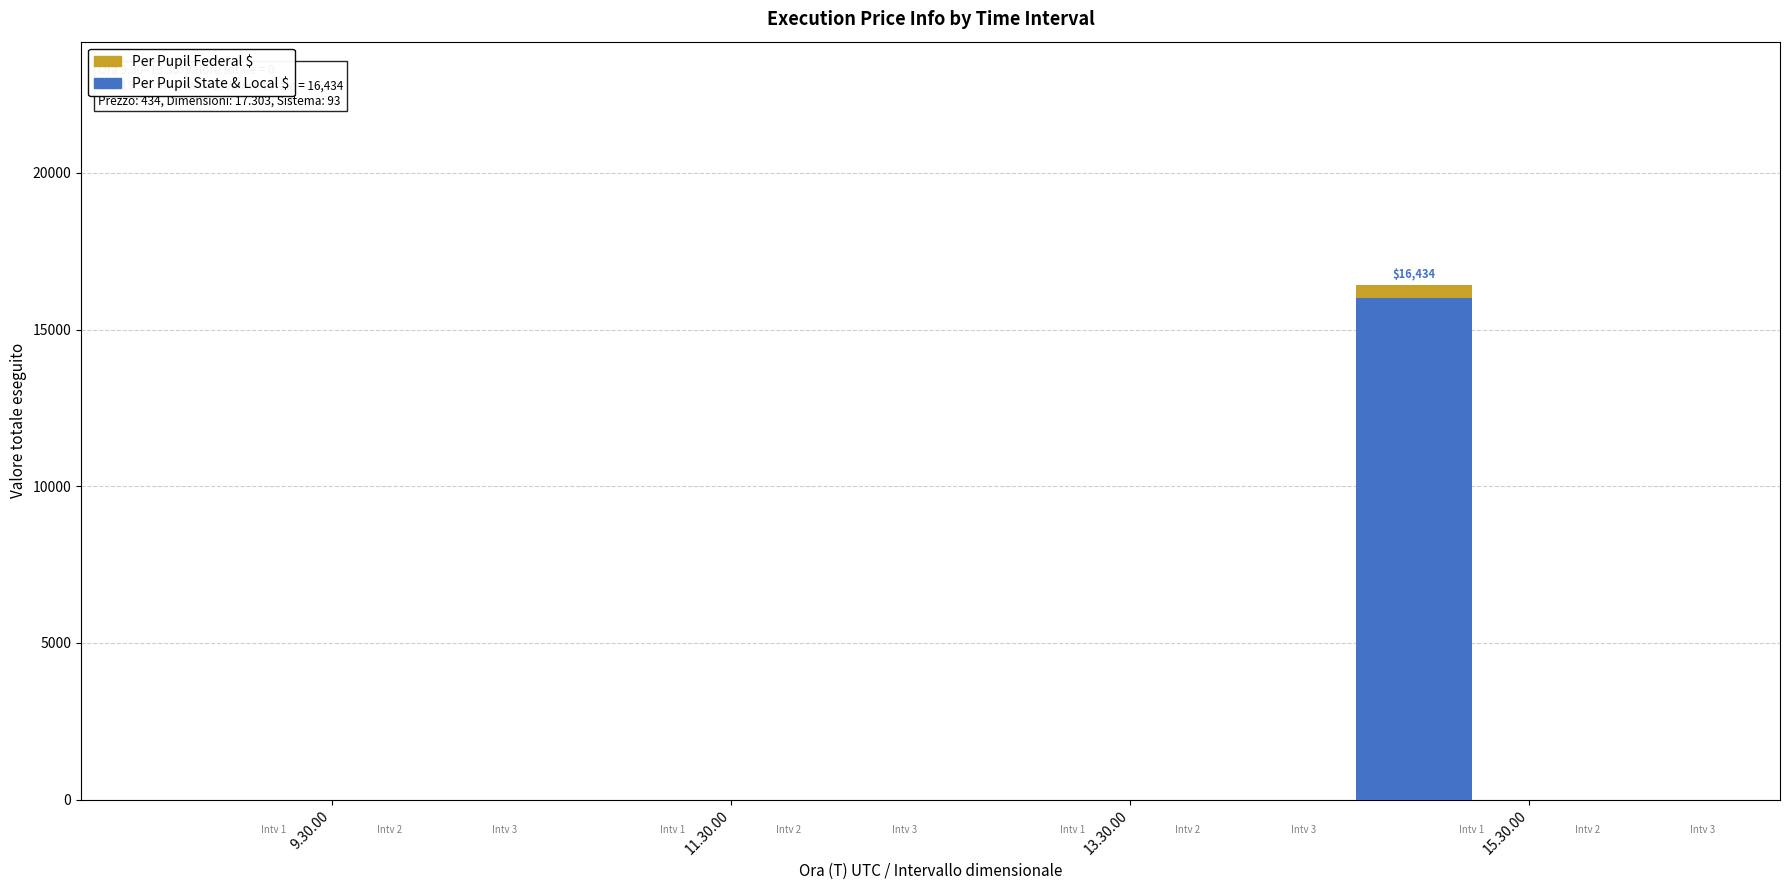

What is the maximum value for Per Pupil State & Local $?

16000